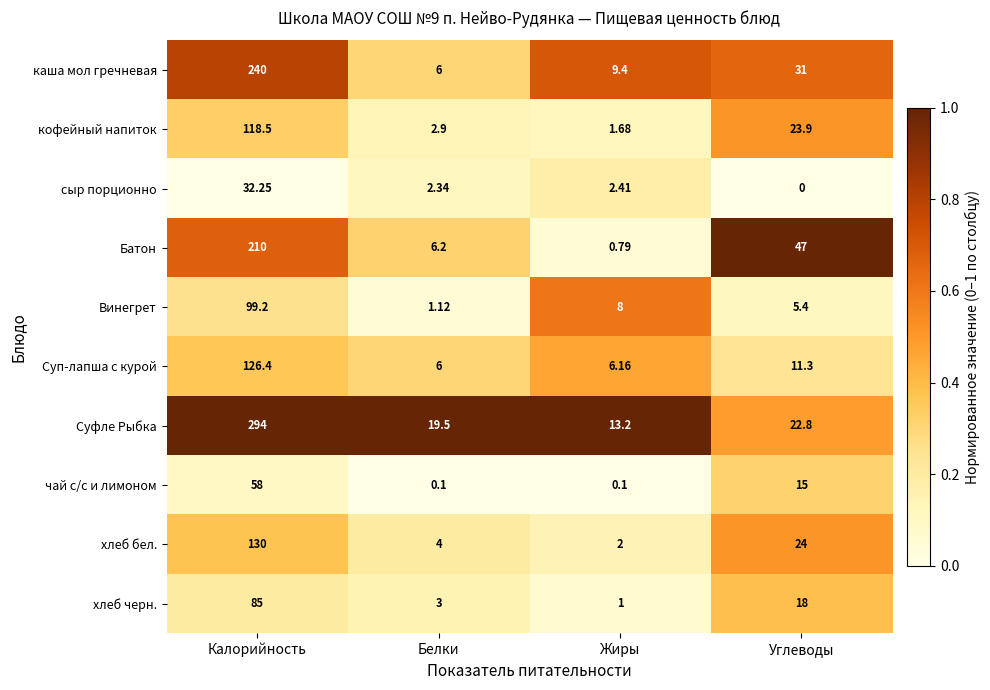

Is the value of хлеб черн. at Углеводы greater than the value of хлеб бел. at Жиры?

Yes